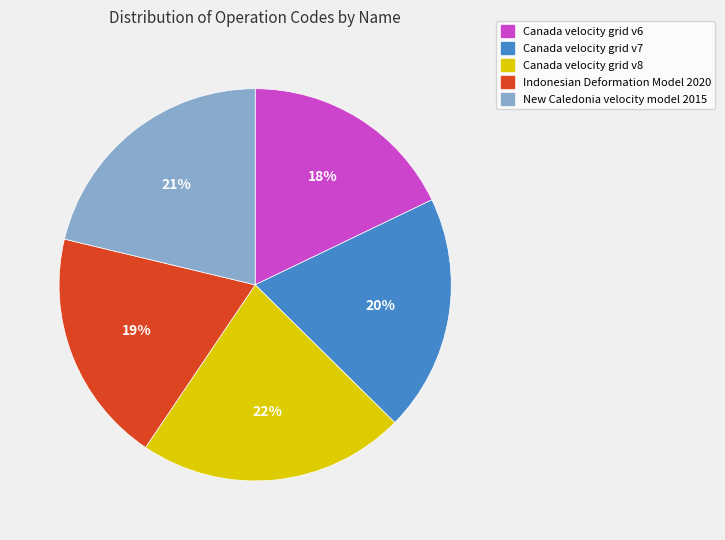

Which category has the biggest portion of the pie?

Canada velocity grid v8